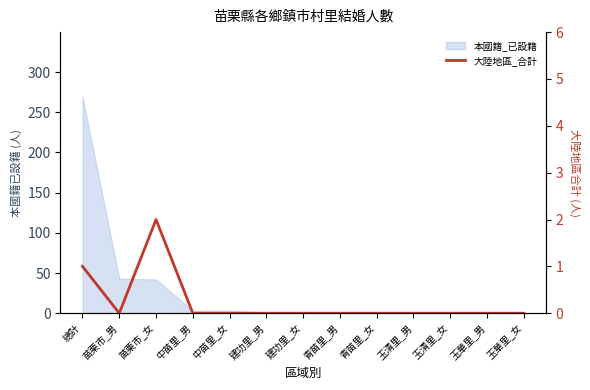

True or false: the data shows 1 at 玉華里_女.

False